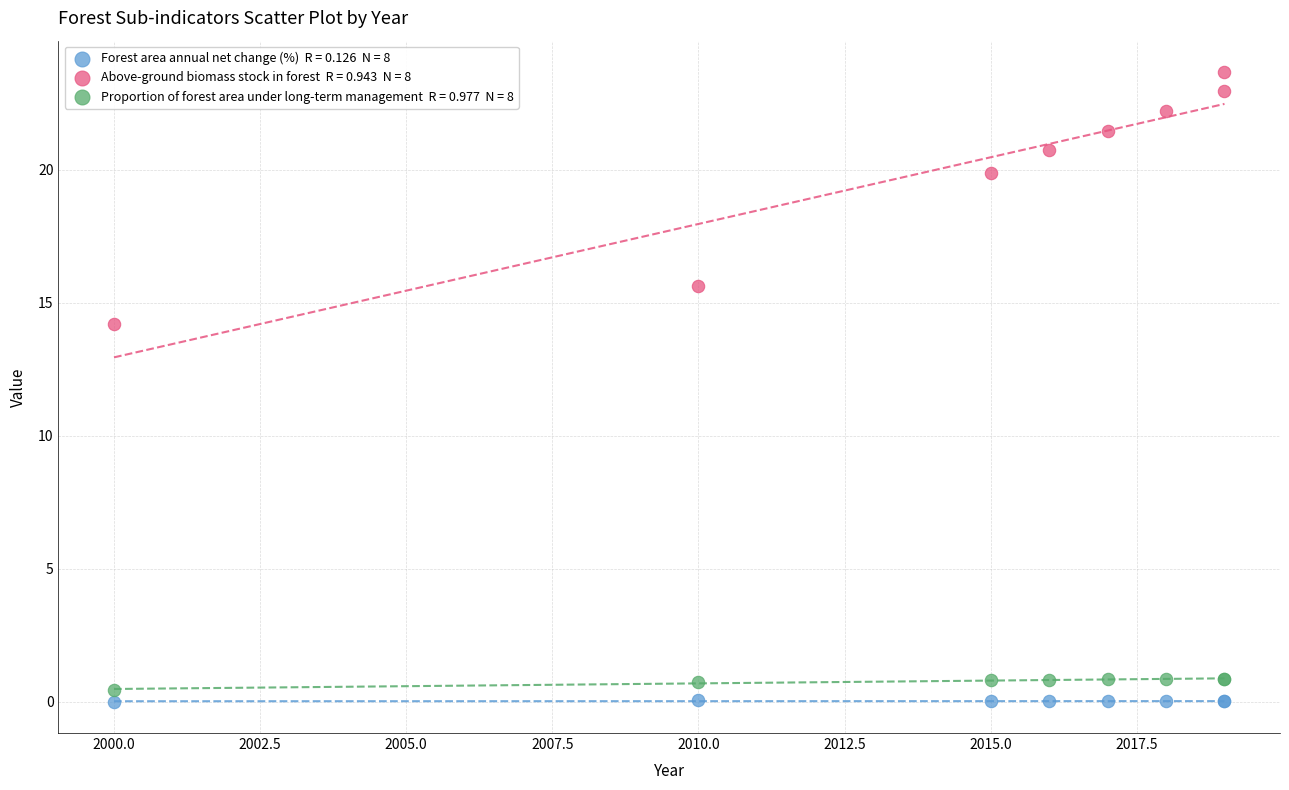

Across all series, what Y value is closest to 11?

14.2